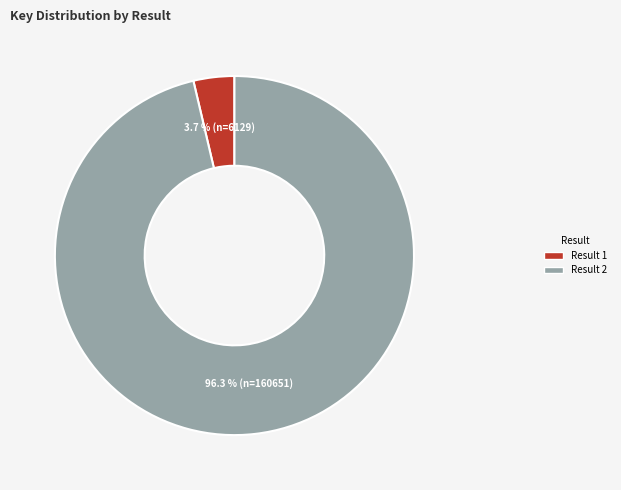

Is there a majority slice in this chart?

Yes